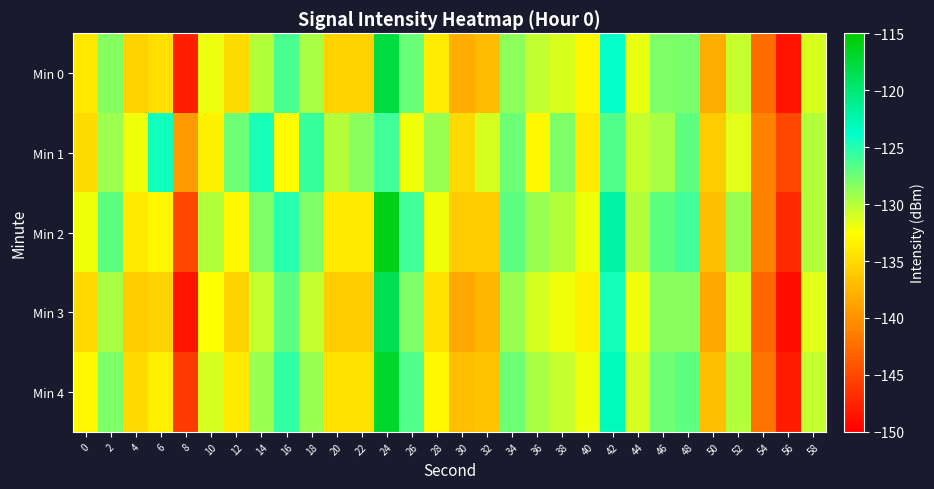

What is the greatest value displayed?

-116.0